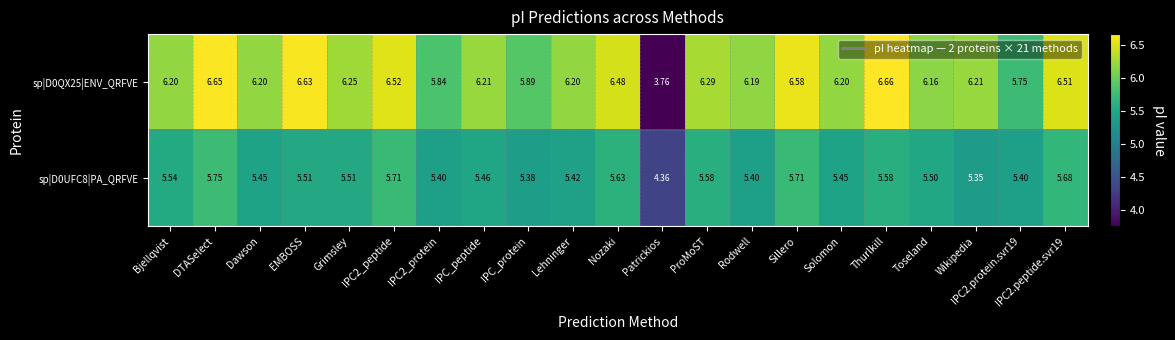

At which label is sp|D0UFC8|PA_QRFVE closest to 5?

Wikipedia